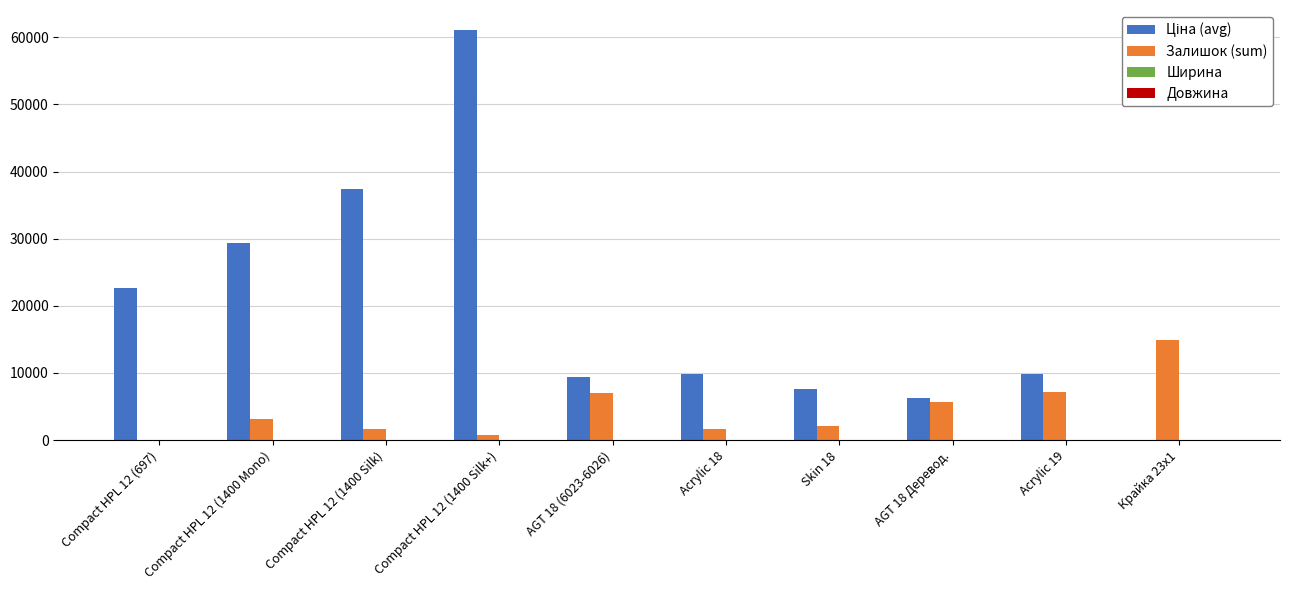

What is the spread (max minus min) of values at AGT 18 (6023-6026)?

9414.1